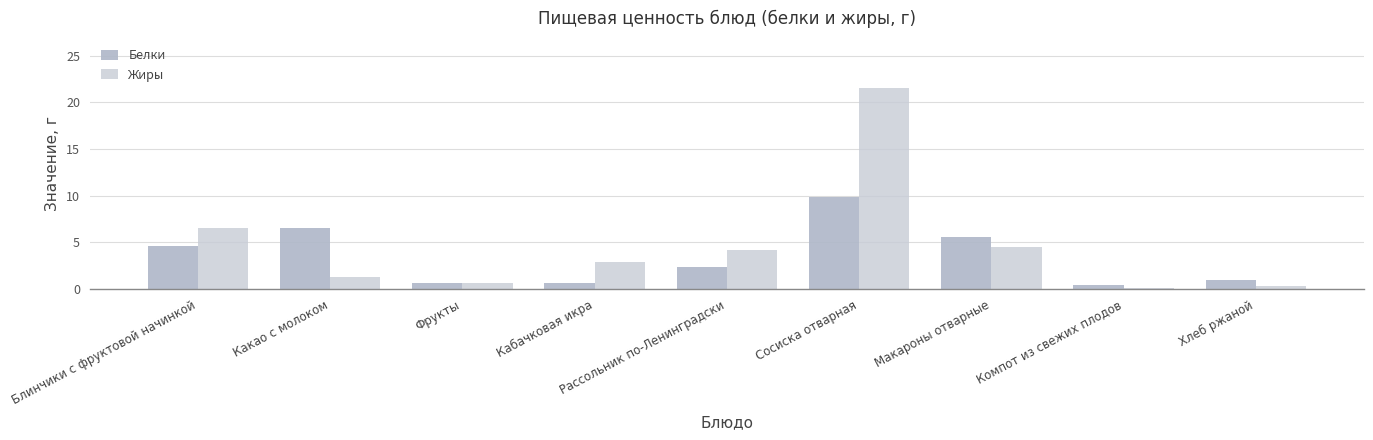

What is the value of the Жиры bar at the 7th from the left?

4.5